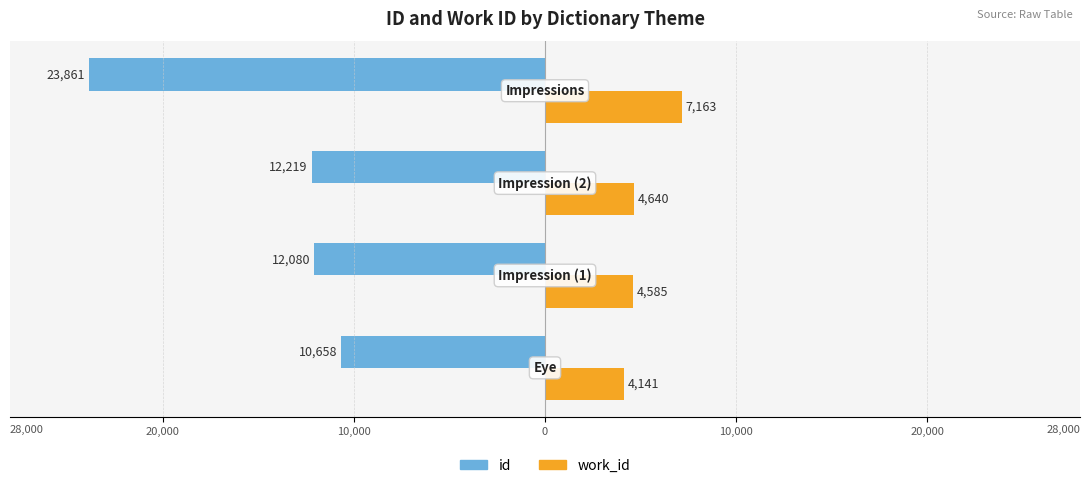

Reading left to right, list all the values displayed in this chart.

id: 30,000=-10658	20,000=-12080	10,000=-12219	0=-23861
work_id: 30,000=4141	20,000=4585	10,000=4640	0=7163